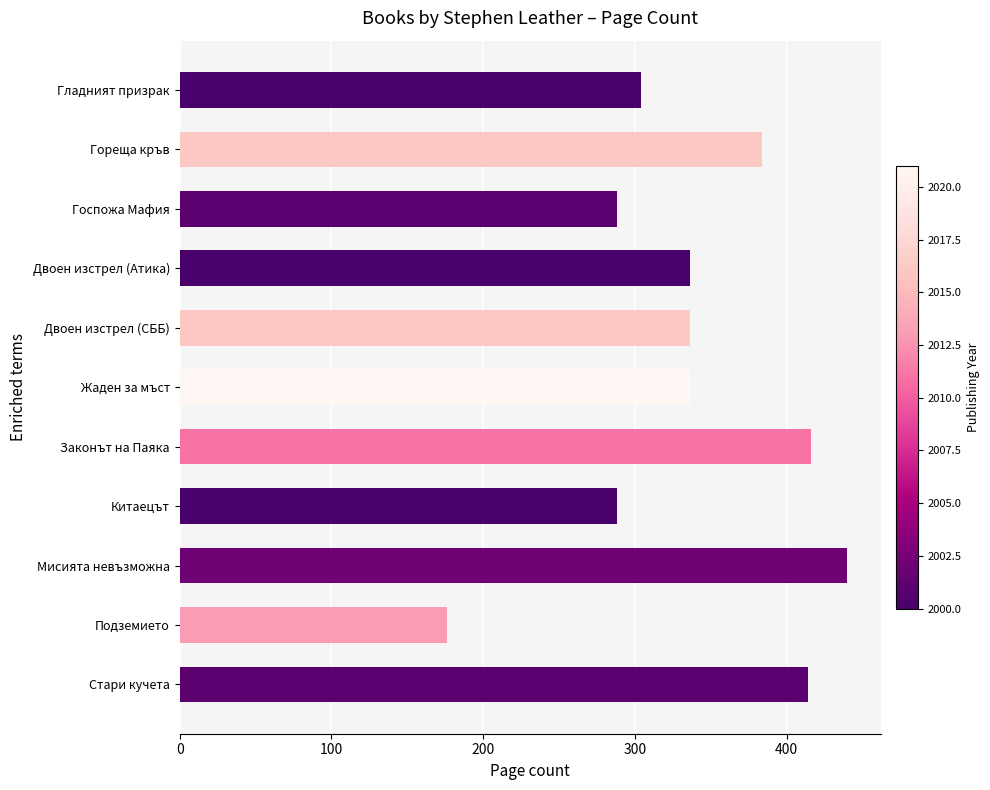

Which has a higher value, Двоен изстрел (Атика) or Госпожа Мафия?

Двоен изстрел (Атика)